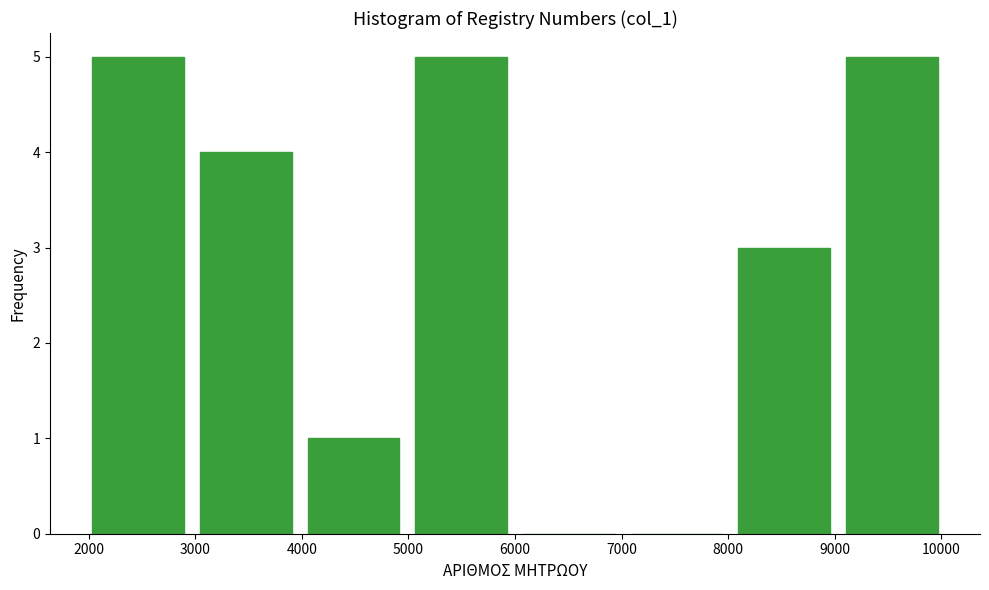

Reading left to right, transcribe this chart: for each bar, give the range it covers on the x-axis and its height. Neither the bar edges nor the heights are printed on the chart, so give them approximately, as read against the axes.

2000 to 3000: 5
3000 to 4000: 4
4000 to 5000: 1
5000 to 6000: 5
6000 to 7000: 0
7000 to 8000: 0
8000 to 9000: 3
9000 to 10000: 5